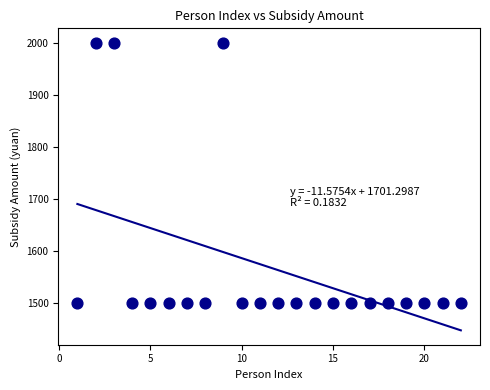

What is the range of Y values (max minus min)?

500